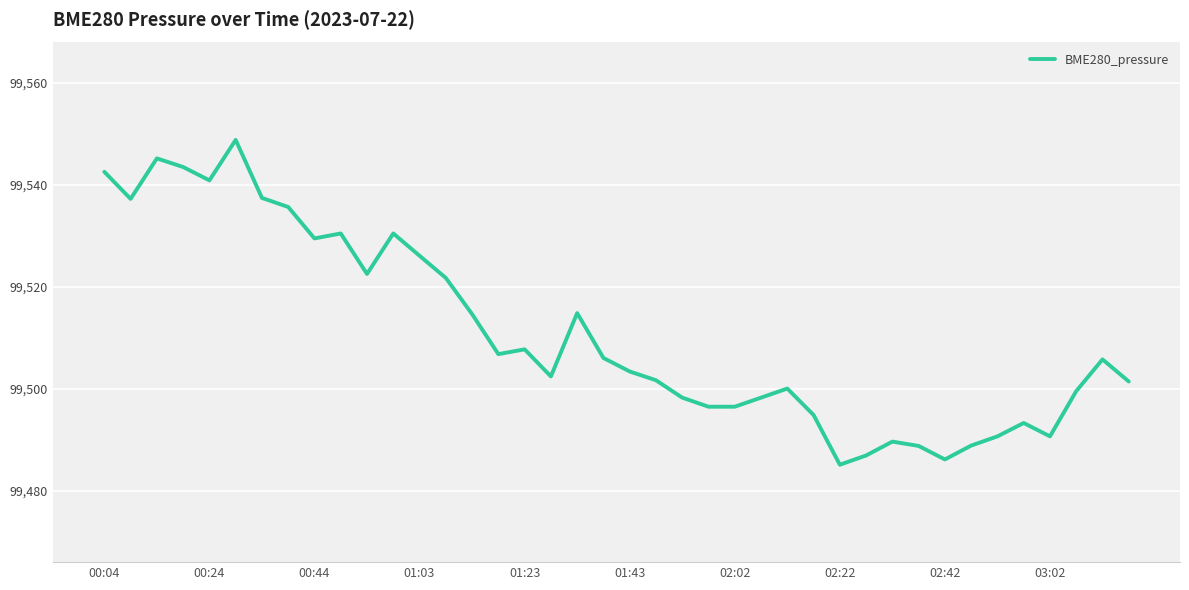

How many lines are shown in the chart?

1